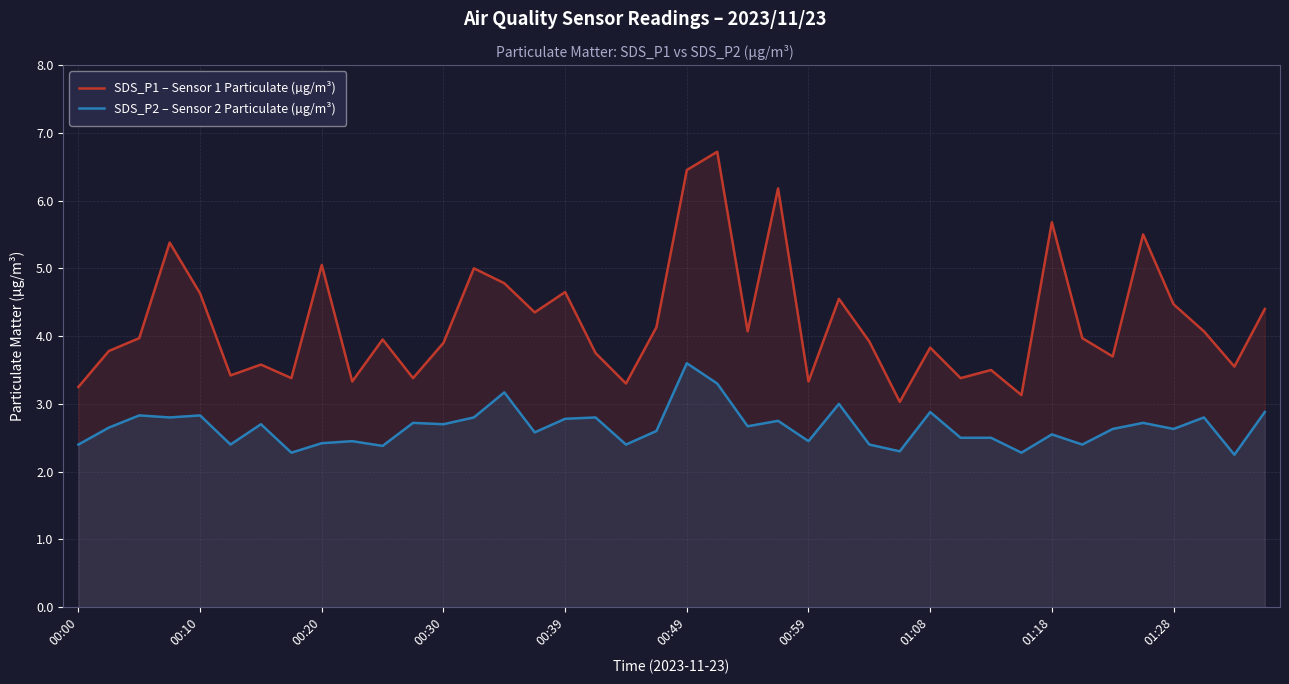

What is the difference between the maximum and minimum values in the SDS_P1 – Sensor 1 Particulate (µg/m³) series?

3.7